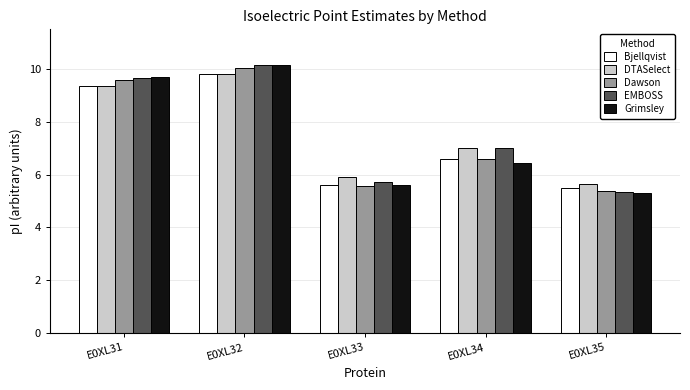

What is the smallest value displayed?

5.3